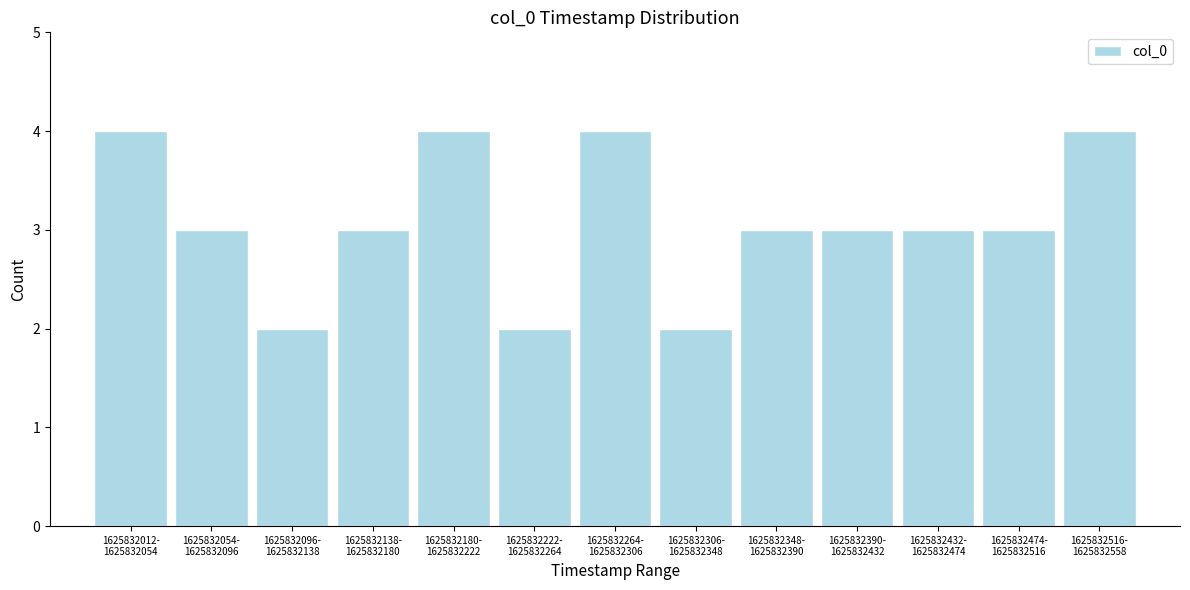

Reading right to left, extract all data points from this chart.

4	3	3	3	3	2	4	2	4	3	2	3	4